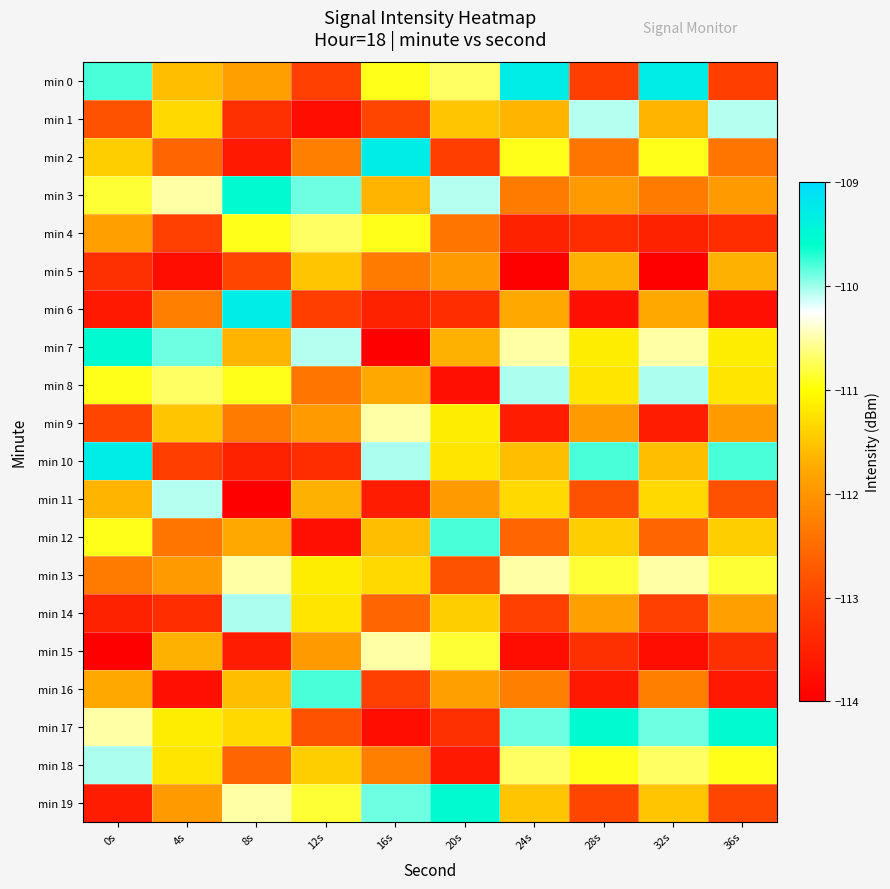

Reading right to left, extract all data points from this chart.

min 0: 36s=-113.1	32s=-109.3	28s=-113.1	24s=-109.3	20s=-110.7	16s=-110.9	12s=-113.0	8s=-111.9	4s=-111.6	0s=-109.8
min 1: 36s=-110.1	32s=-111.6	28s=-110.1	24s=-111.6	20s=-111.5	16s=-113.0	12s=-113.8	8s=-113.3	4s=-111.3	0s=-112.8
min 2: 36s=-112.4	32s=-110.9	28s=-112.4	24s=-110.9	20s=-113.1	16s=-109.3	12s=-112.3	8s=-113.6	4s=-112.6	0s=-111.4
min 3: 36s=-111.9	32s=-112.3	28s=-111.9	24s=-112.3	20s=-110.1	16s=-111.6	12s=-109.9	8s=-109.5	4s=-110.5	0s=-110.9
min 4: 36s=-113.3	32s=-113.5	28s=-113.3	24s=-113.5	20s=-112.4	16s=-110.9	12s=-110.7	8s=-110.9	4s=-113.0	0s=-111.9
min 5: 36s=-111.7	32s=-114.0	28s=-111.7	24s=-114.0	20s=-111.9	16s=-112.3	12s=-111.5	8s=-113.0	4s=-113.8	0s=-113.3
min 6: 36s=-113.8	32s=-111.8	28s=-113.8	24s=-111.8	20s=-113.3	16s=-113.5	12s=-113.1	8s=-109.3	4s=-112.3	0s=-113.6
min 7: 36s=-111.2	32s=-110.5	28s=-111.2	24s=-110.5	20s=-111.7	16s=-114.0	12s=-110.1	8s=-111.6	4s=-109.9	0s=-109.5
min 8: 36s=-111.2	32s=-110.0	28s=-111.2	24s=-110.0	20s=-113.8	16s=-111.8	12s=-112.4	8s=-110.9	4s=-110.7	0s=-110.9
min 9: 36s=-111.9	32s=-113.6	28s=-111.9	24s=-113.6	20s=-111.2	16s=-110.5	12s=-111.9	8s=-112.3	4s=-111.5	0s=-113.0
min 10: 36s=-109.8	32s=-111.6	28s=-109.8	24s=-111.6	20s=-111.2	16s=-110.0	12s=-113.3	8s=-113.5	4s=-113.1	0s=-109.3
min 11: 36s=-112.8	32s=-111.3	28s=-112.8	24s=-111.3	20s=-111.9	16s=-113.6	12s=-111.7	8s=-114.0	4s=-110.1	0s=-111.6
min 12: 36s=-111.4	32s=-112.6	28s=-111.4	24s=-112.6	20s=-109.8	16s=-111.6	12s=-113.8	8s=-111.8	4s=-112.4	0s=-110.9
min 13: 36s=-110.9	32s=-110.5	28s=-110.9	24s=-110.5	20s=-112.8	16s=-111.3	12s=-111.2	8s=-110.5	4s=-111.9	0s=-112.3
min 14: 36s=-111.9	32s=-113.0	28s=-111.9	24s=-113.0	20s=-111.4	16s=-112.6	12s=-111.2	8s=-110.0	4s=-113.3	0s=-113.5
min 15: 36s=-113.3	32s=-113.8	28s=-113.3	24s=-113.8	20s=-110.9	16s=-110.5	12s=-111.9	8s=-113.6	4s=-111.7	0s=-114.0
min 16: 36s=-113.6	32s=-112.3	28s=-113.6	24s=-112.3	20s=-111.9	16s=-113.0	12s=-109.8	8s=-111.6	4s=-113.8	0s=-111.8
min 17: 36s=-109.5	32s=-109.9	28s=-109.5	24s=-109.9	20s=-113.3	16s=-113.8	12s=-112.8	8s=-111.3	4s=-111.2	0s=-110.5
min 18: 36s=-110.9	32s=-110.7	28s=-110.9	24s=-110.7	20s=-113.6	16s=-112.3	12s=-111.4	8s=-112.6	4s=-111.2	0s=-110.0
min 19: 36s=-113.0	32s=-111.5	28s=-113.0	24s=-111.5	20s=-109.5	16s=-109.9	12s=-110.9	8s=-110.5	4s=-111.9	0s=-113.6